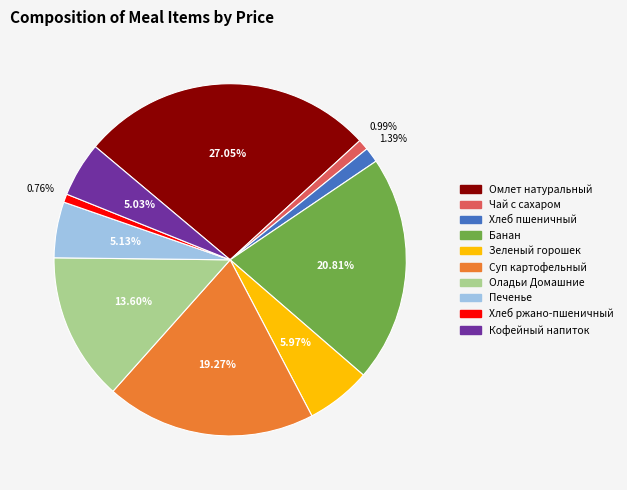

To the nearest percent, what is the average slice percentage?

10%